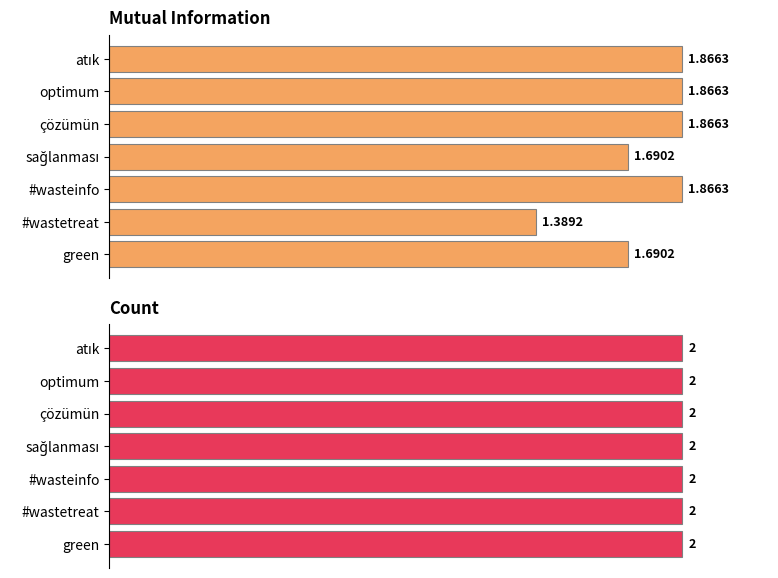

What are all the series names shown in the legend?

Mutual Information, Count